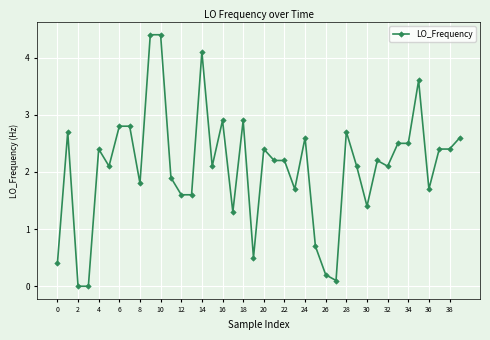

What is the greatest value displayed?

4.4